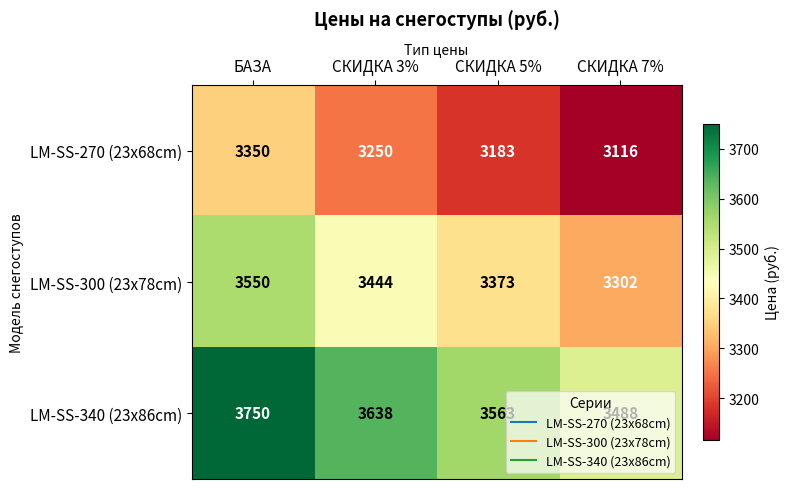

List the series in order of their peak value, highest first.

LM-SS-340 (23x86cm), LM-SS-300 (23x78cm), LM-SS-270 (23x68cm)